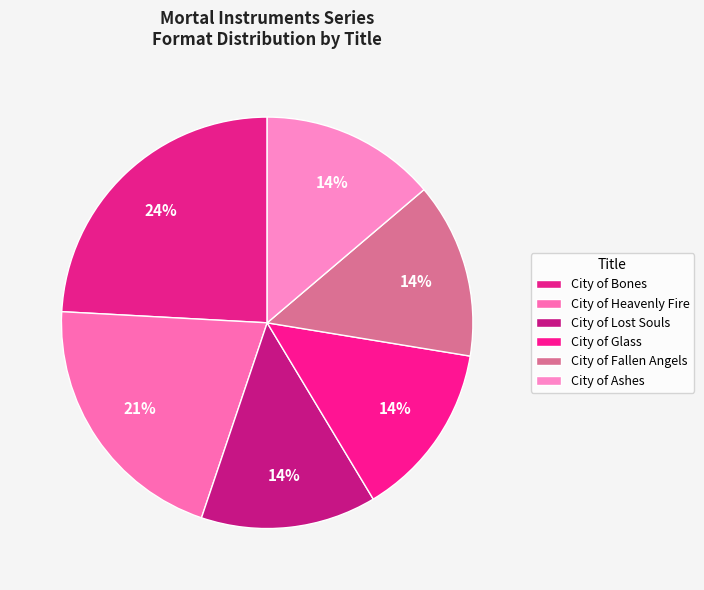

Is it true that City of Lost Souls is 14% of the pie?

True